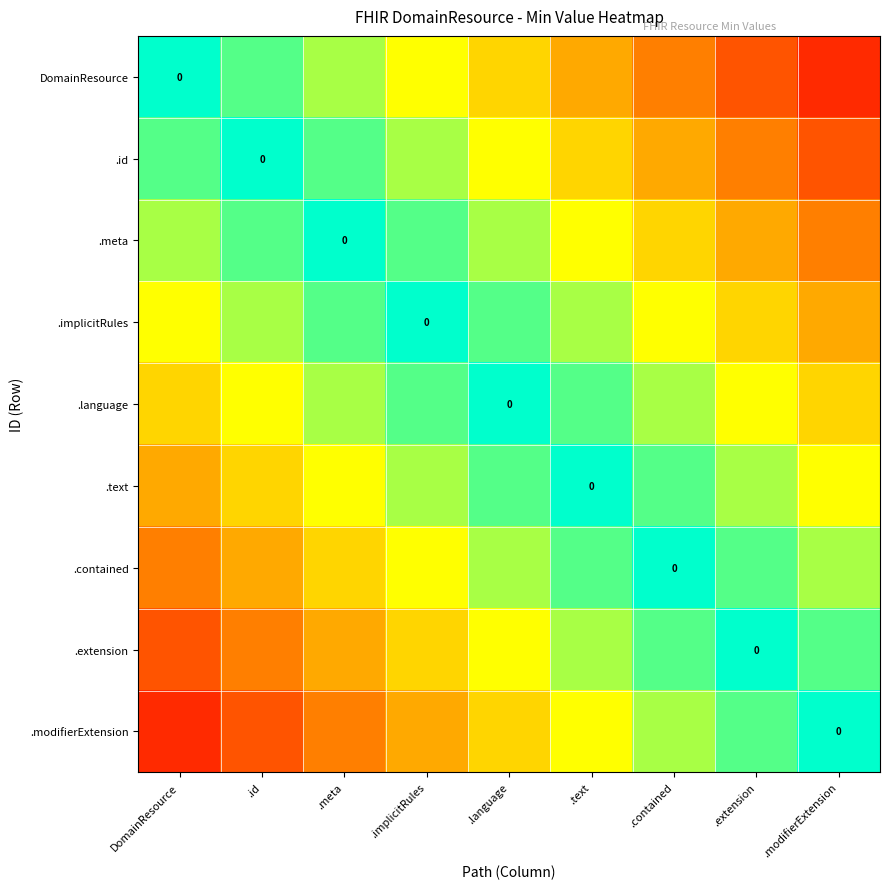

How many distinct data groups are displayed?

9